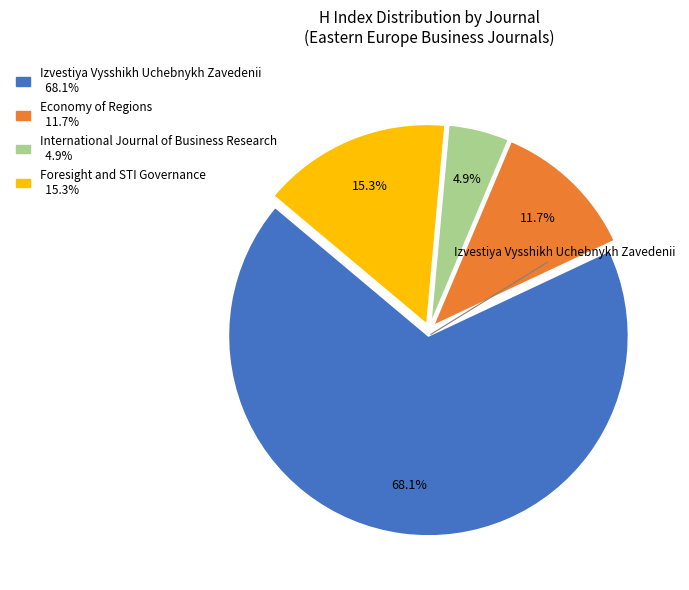

Is there any slice that represents more than half of the pie?

Yes